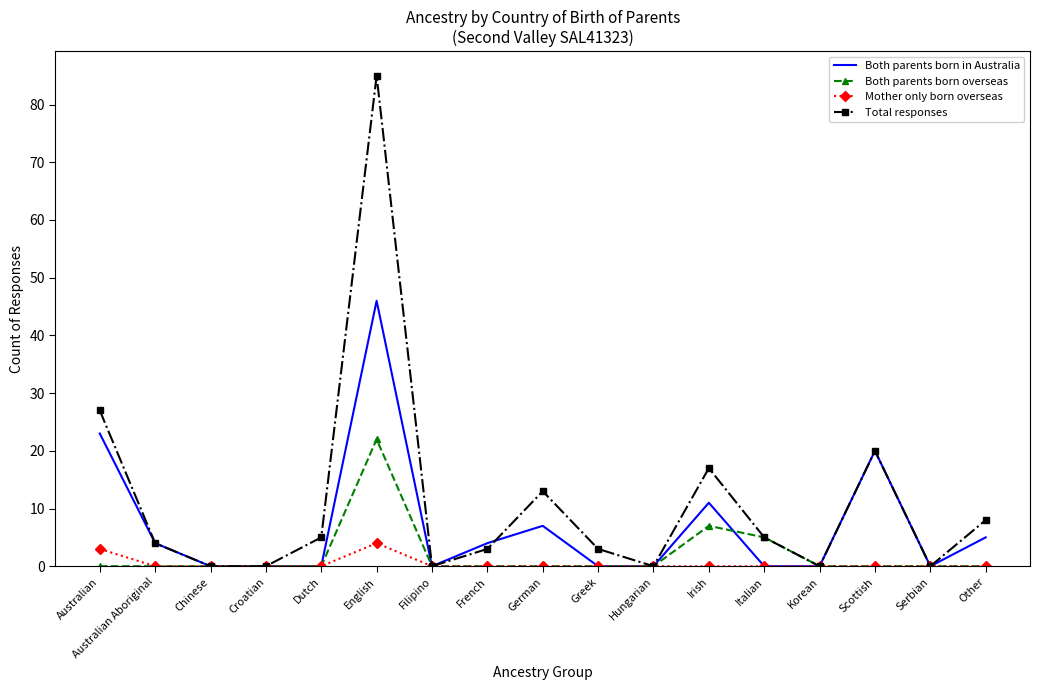

At which category does the chart reach its peak across all series?

English